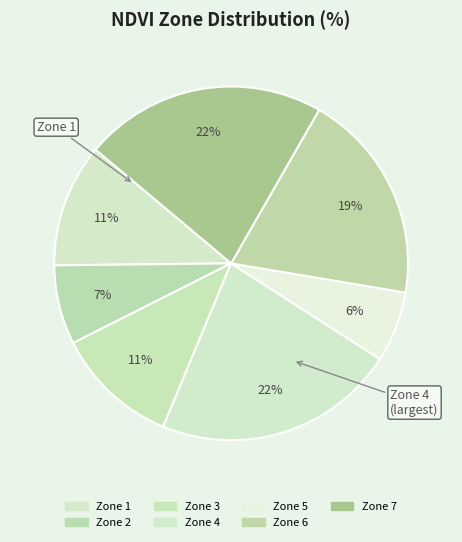

Is there a majority slice in this chart?

No